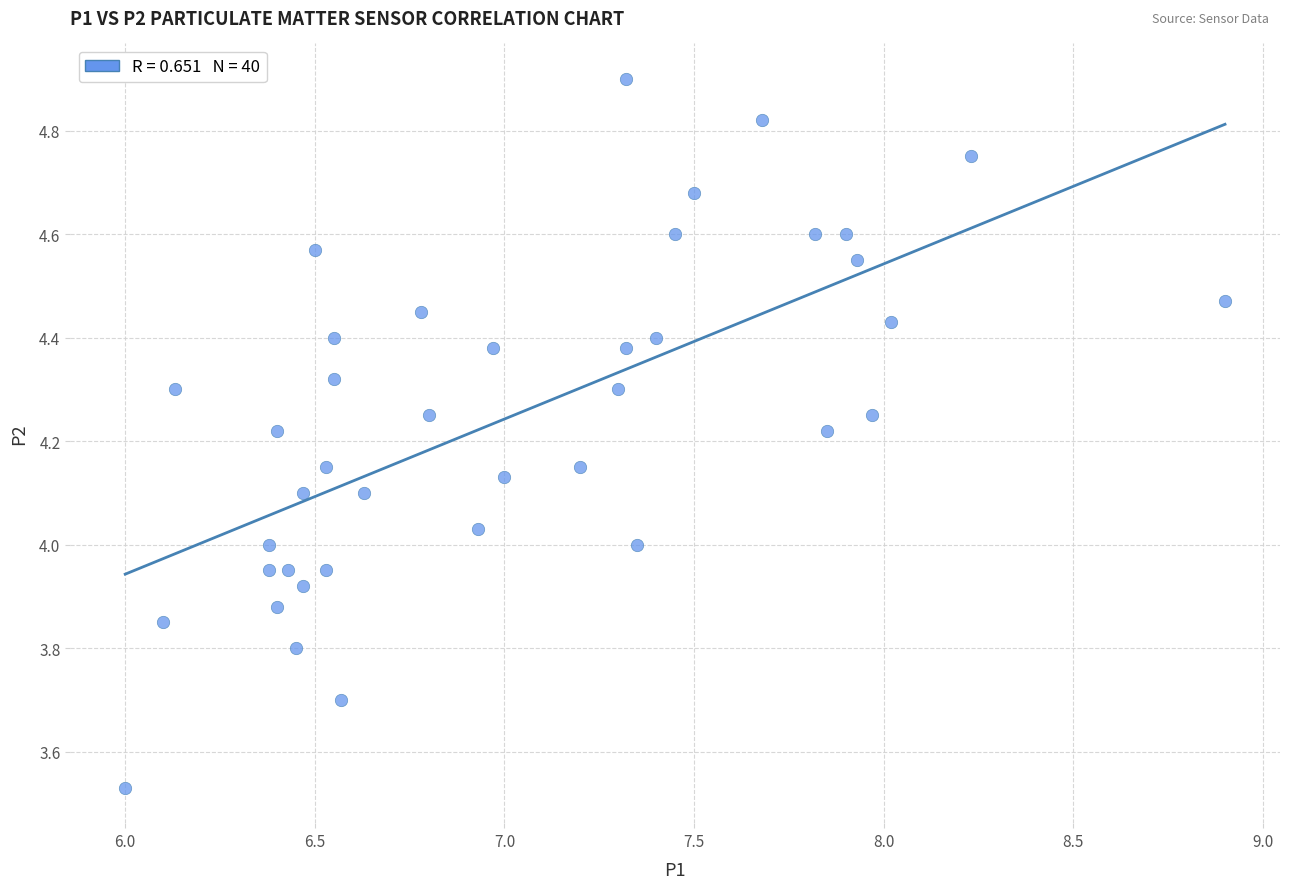

What is the range of Y values (max minus min)?

1.4